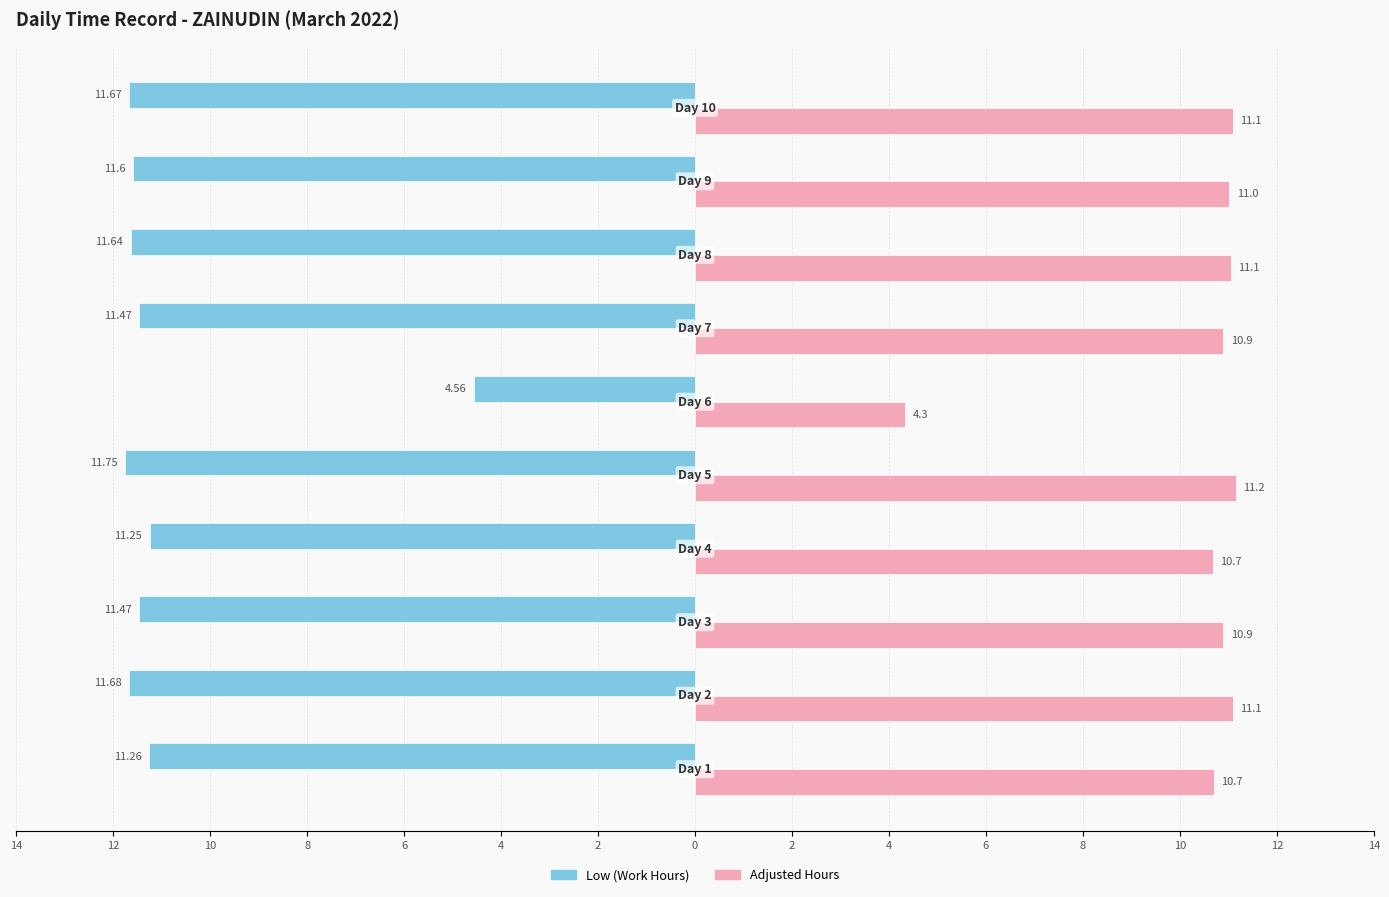

What are all the series names shown in the legend?

Low (Work Hours), Adjusted Hours